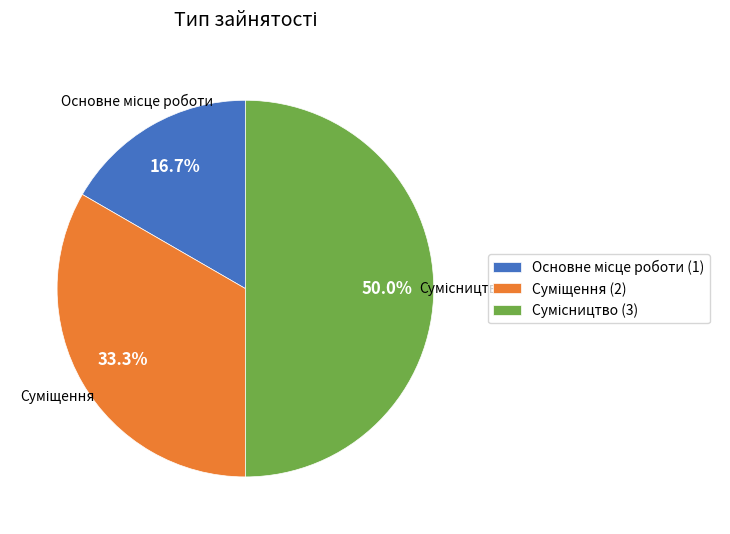

Which category has the biggest portion of the pie?

Сумісництво